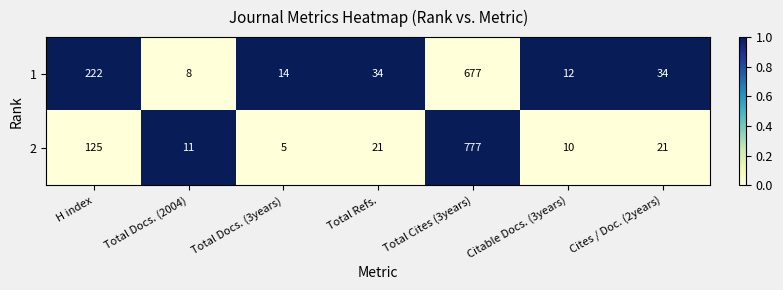

Is the value of 1 at Total Docs. (2004) greater than the value of 2 at Total Refs.?

No